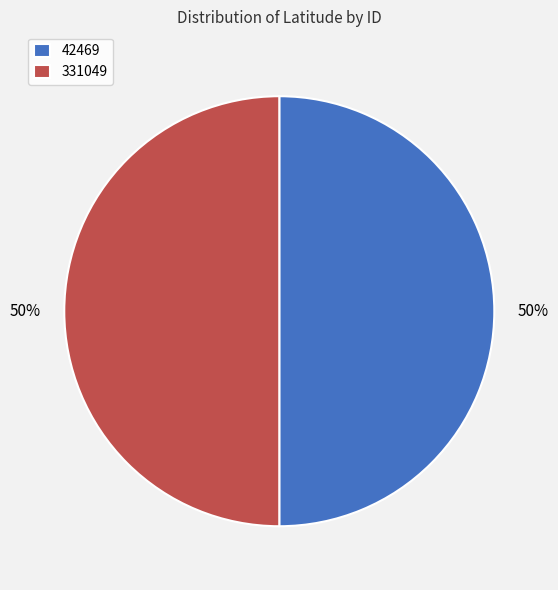

To the nearest percent, what percentage of the pie is 42469?

50%